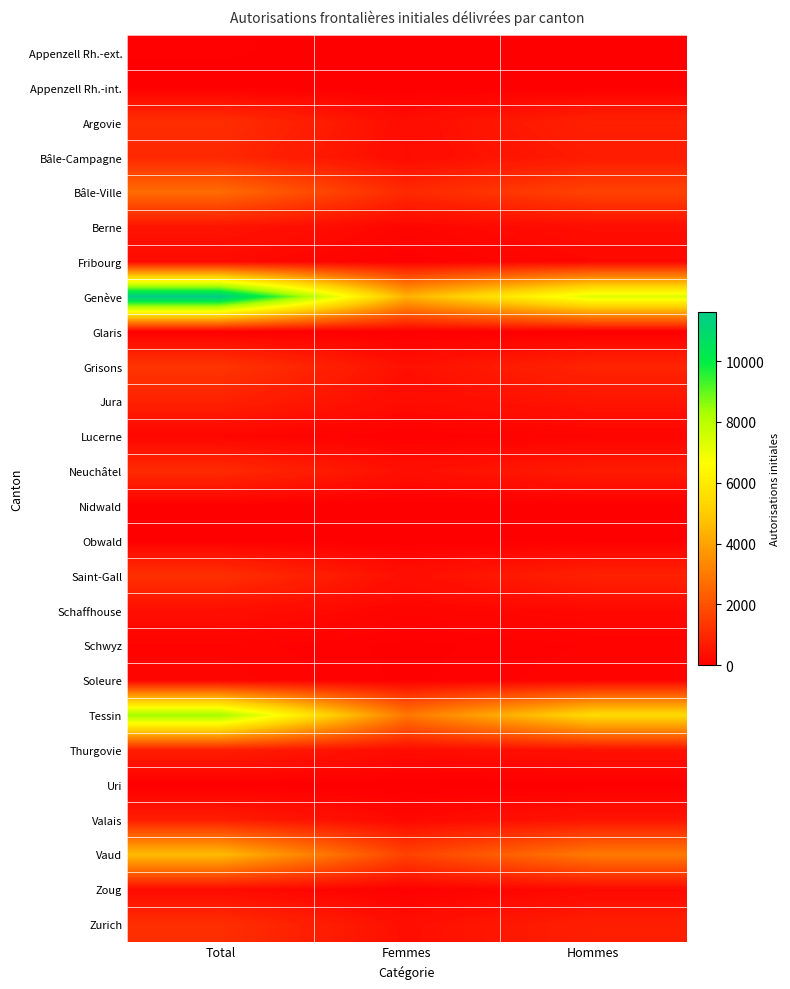

At which category does the chart reach its peak across all series?

Total